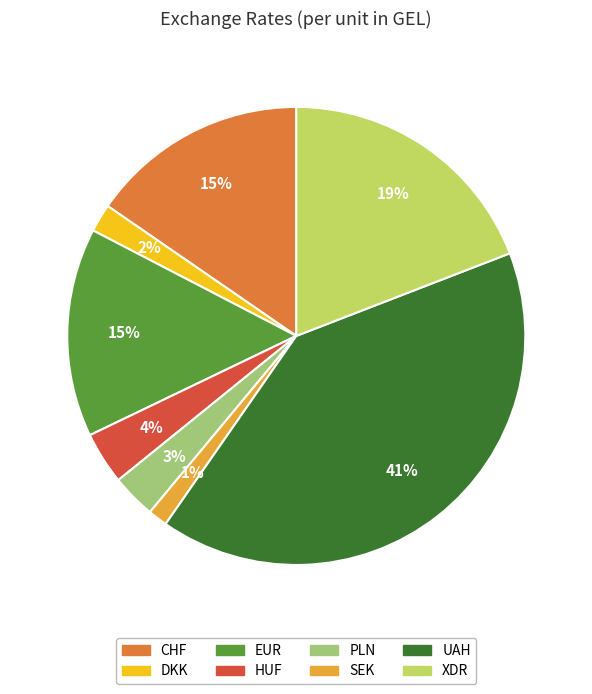

Combined, do UAH and PLN account for over 50%?

No